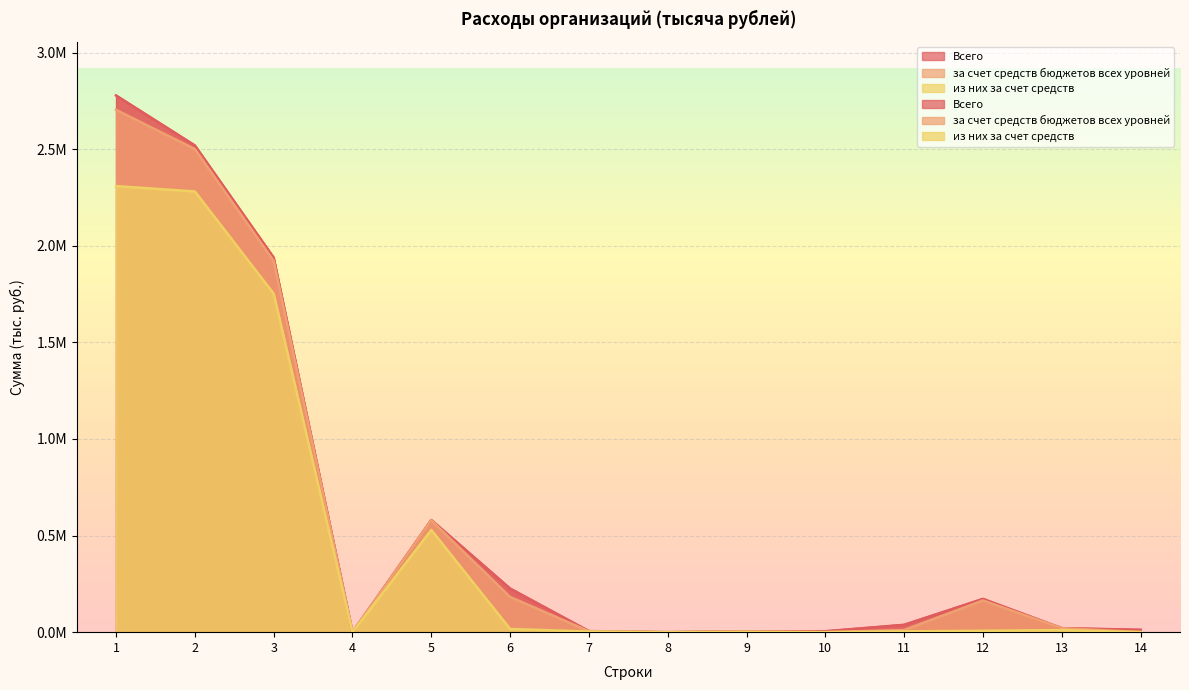

What is the sum of the из них за счет средств values at 8 and 5?

529125.8